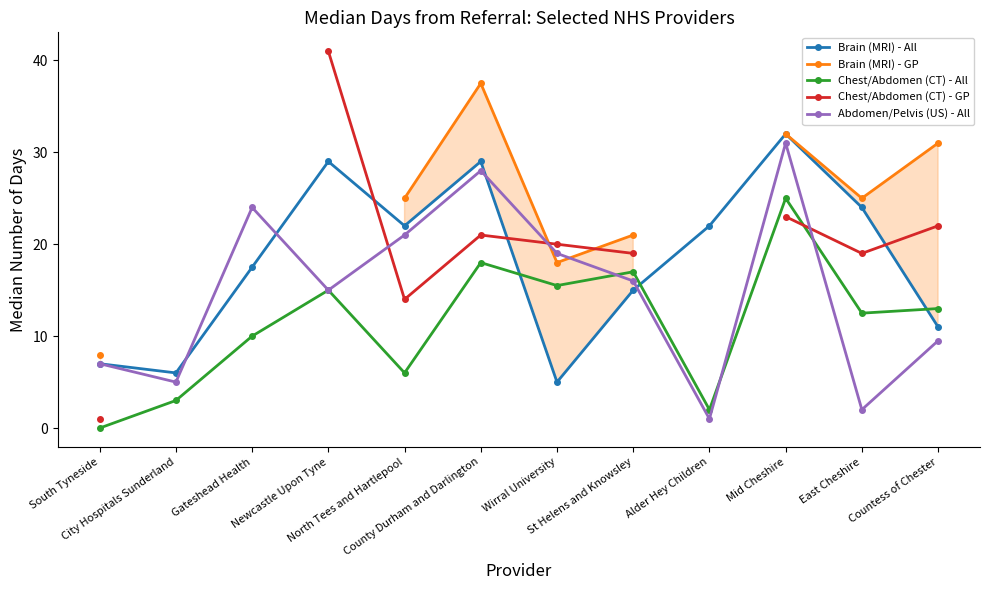

Does the chart display data point markers on the line(s)?

Yes